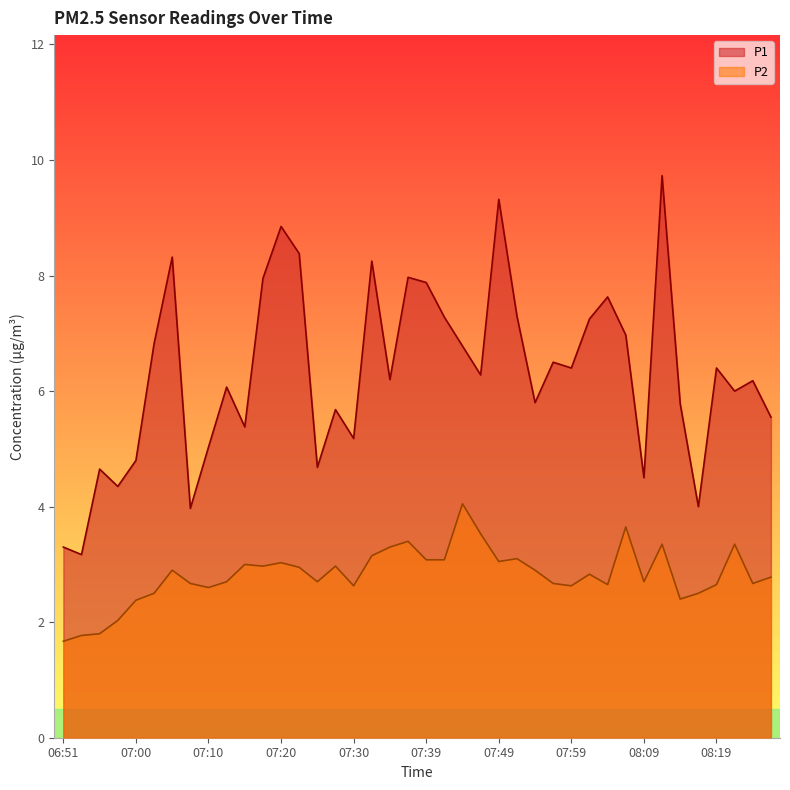

Is it true that P2 equals 2.7 at 07:13?

True